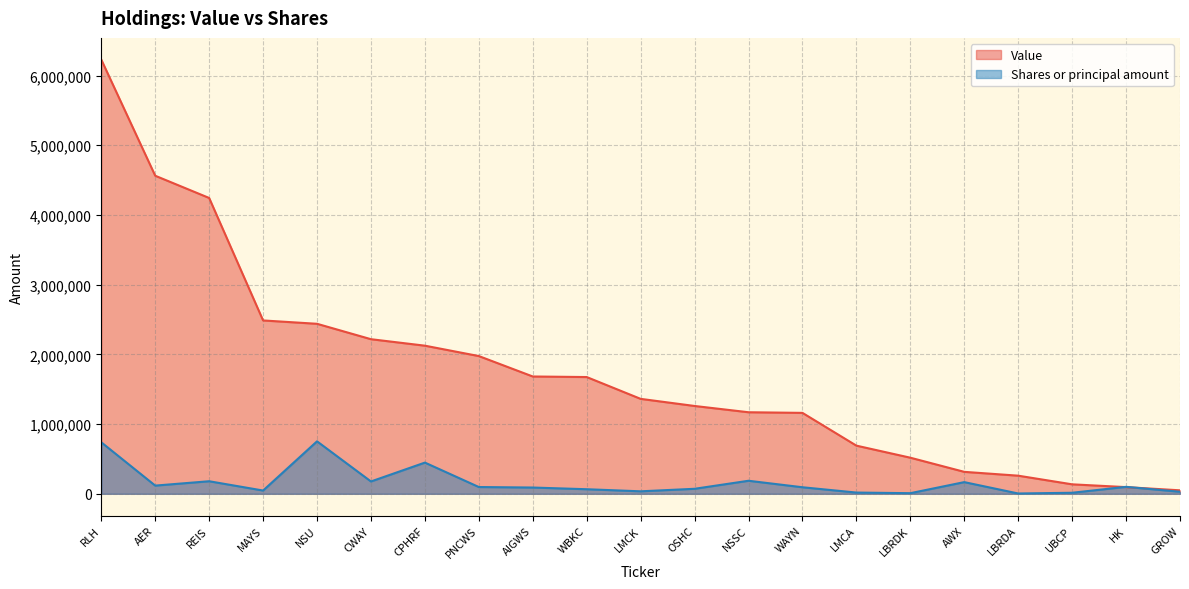

What value does the Value series have at PNCWS?

1976000